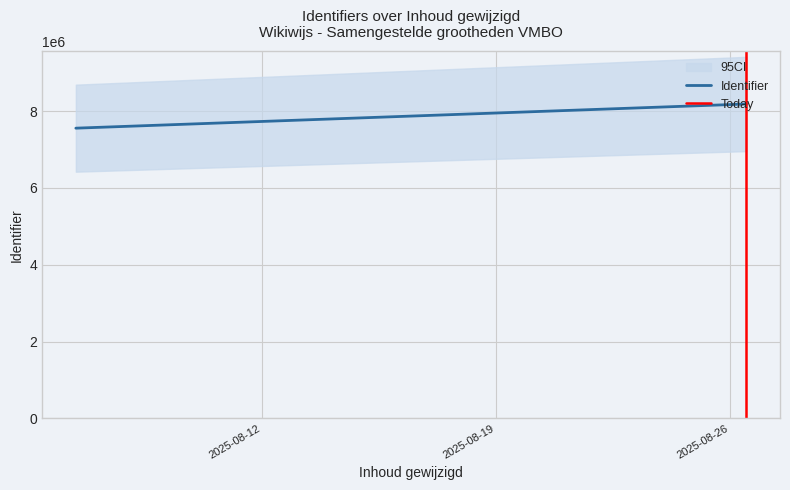

Does the chart display data point markers on the line(s)?

No